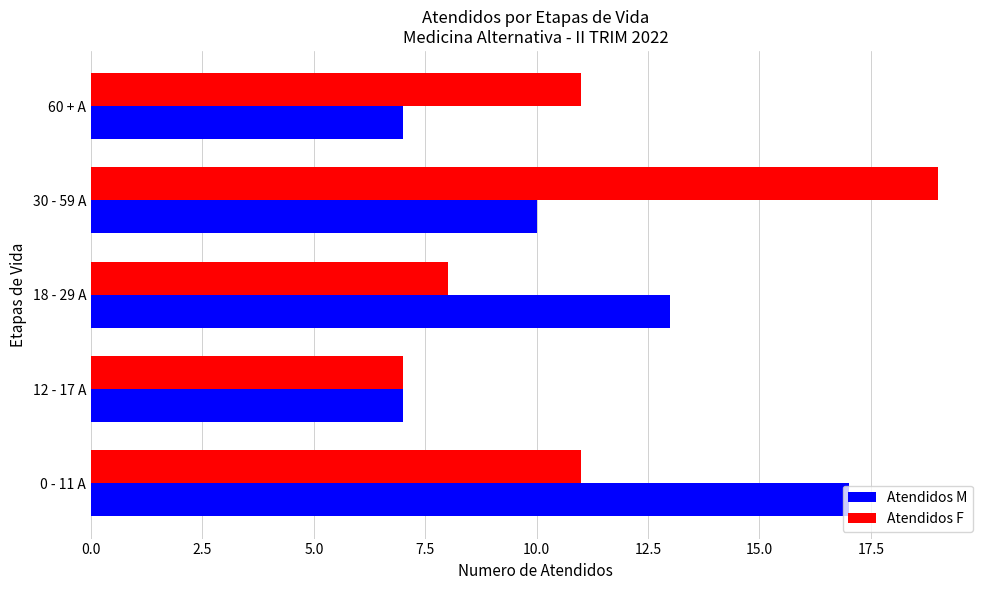

True or false: Atendidos M has a value of 10 at 30 - 59 A.

True